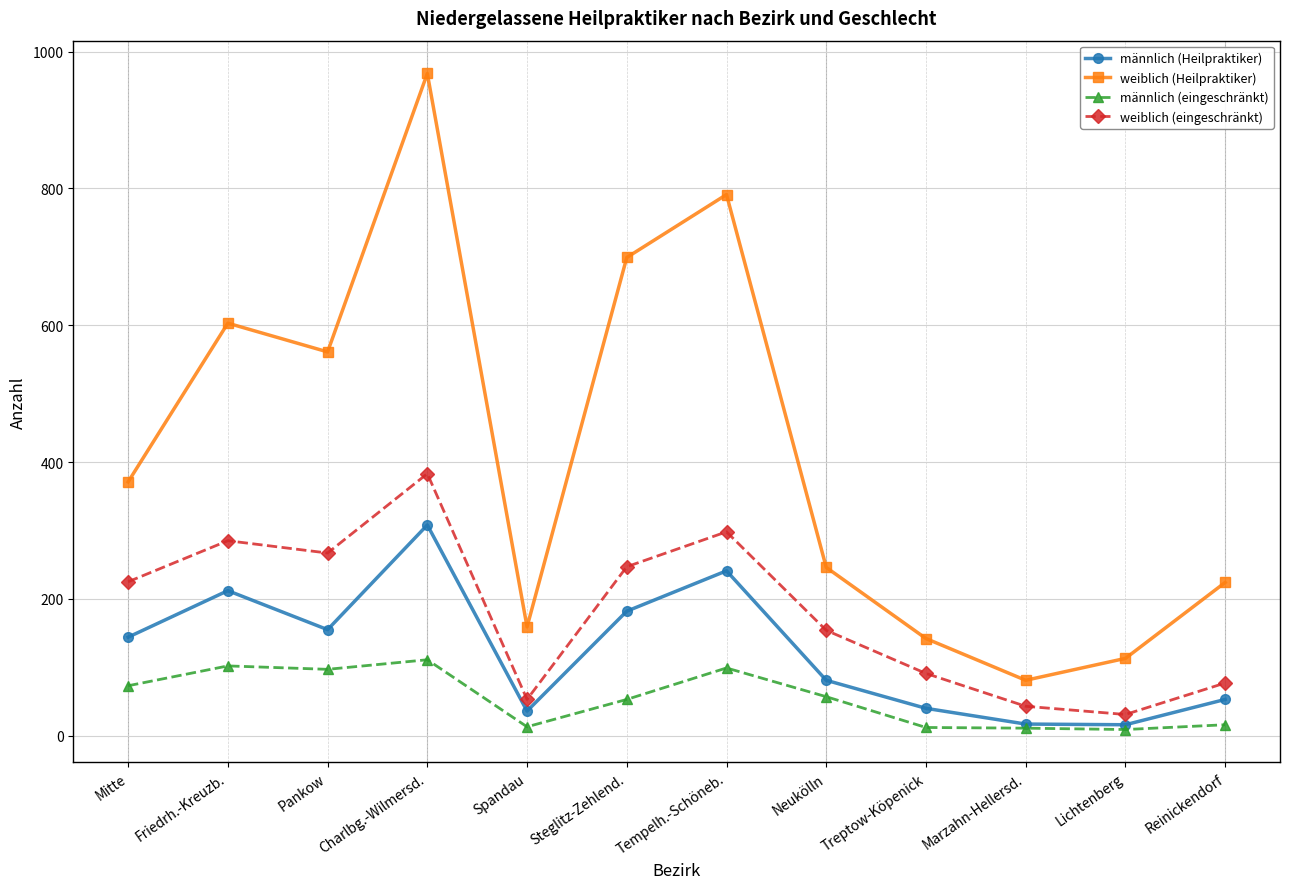

At which category does weiblich (eingeschränkt) reach its first local valley?

Pankow